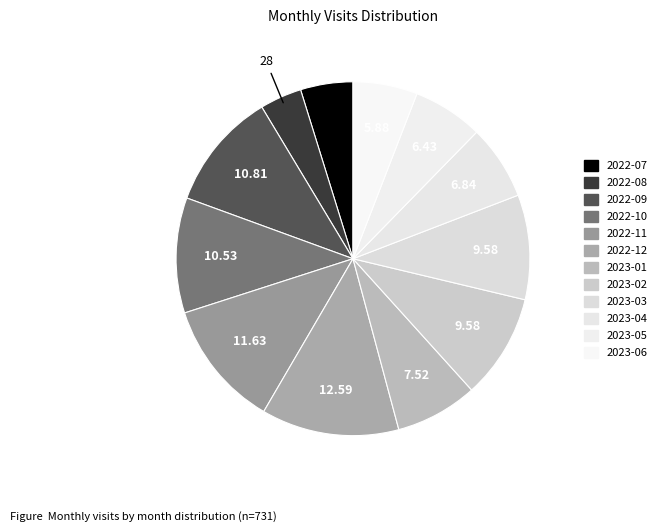

Do 2023-02 and 2022-12 together represent more than half of the pie?

No